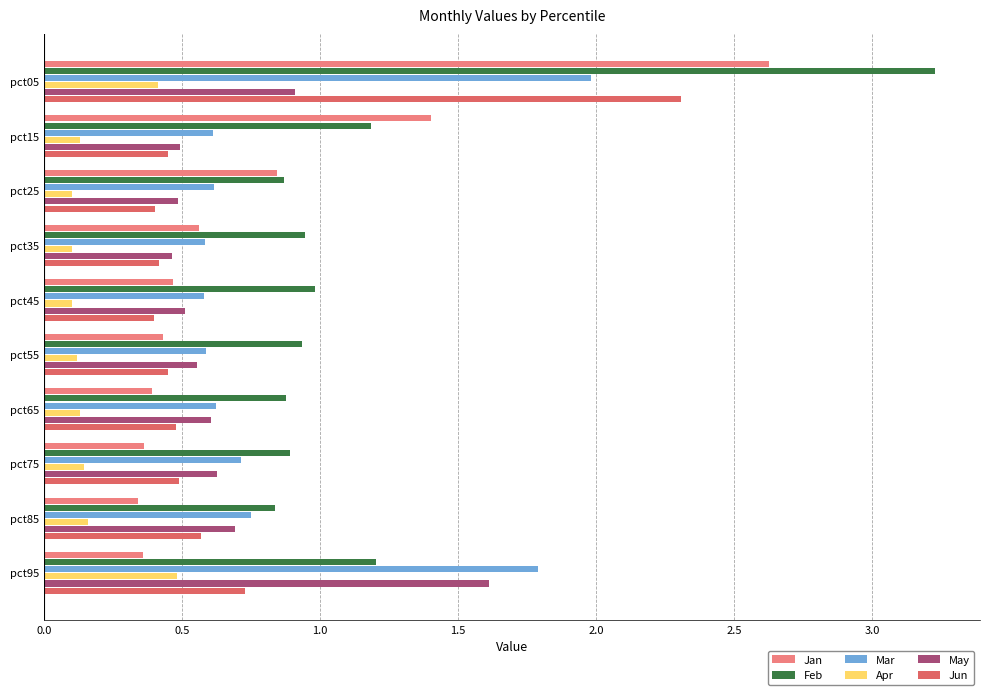

Count the number of categories in the chart.

10